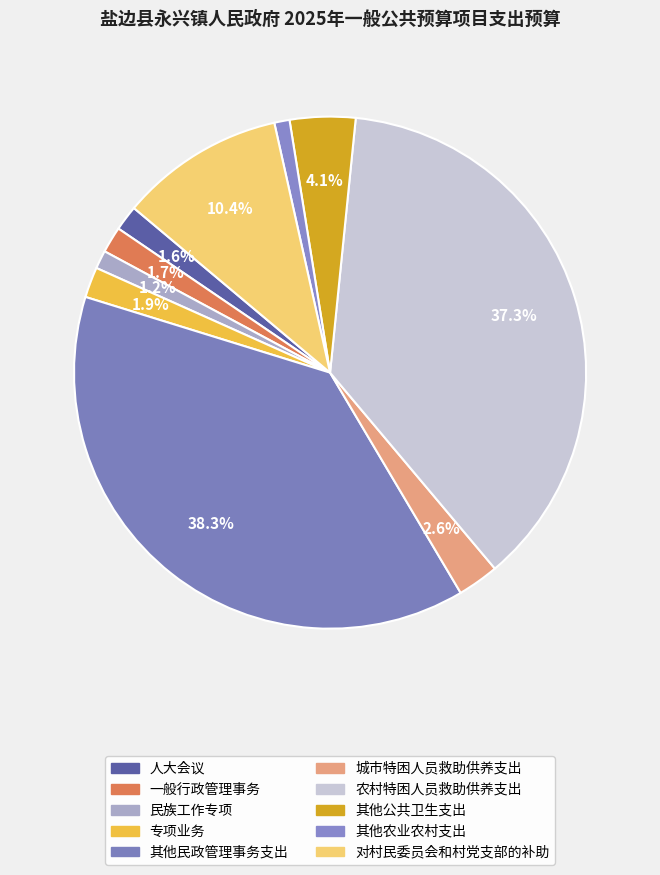

To the nearest percent, what is the difference between the largest and smallest slice percentages?

37%